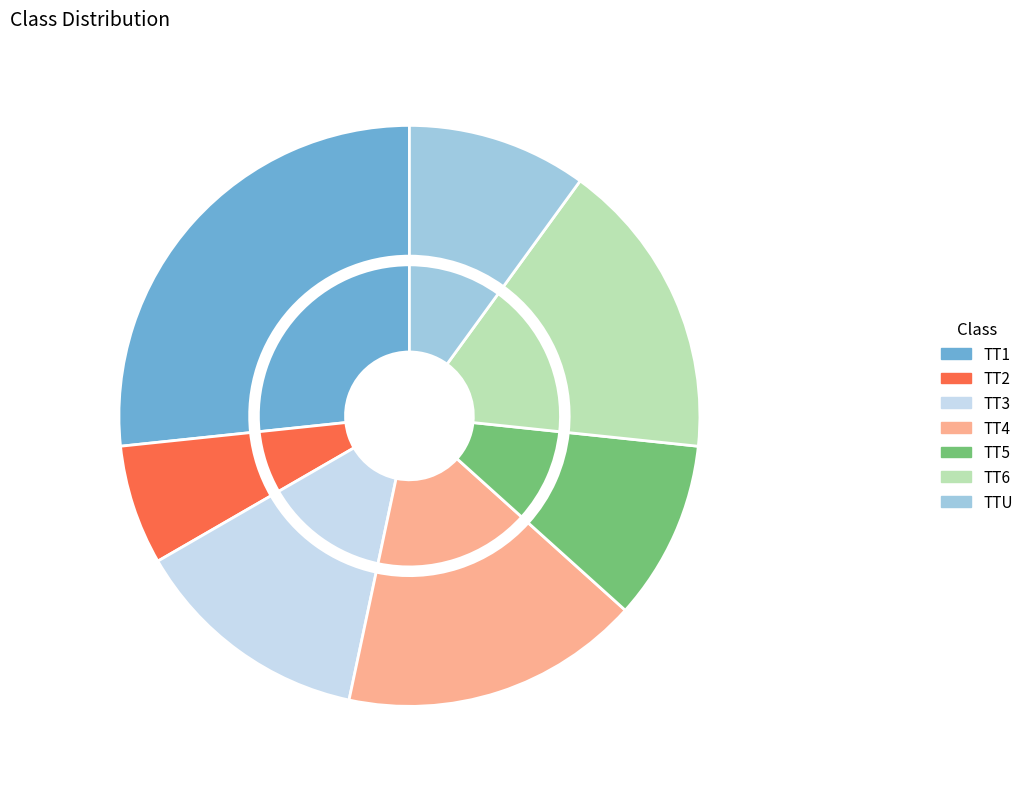

To the nearest percent, what is the difference between the TT3 and TT1 slice percentages?

13%